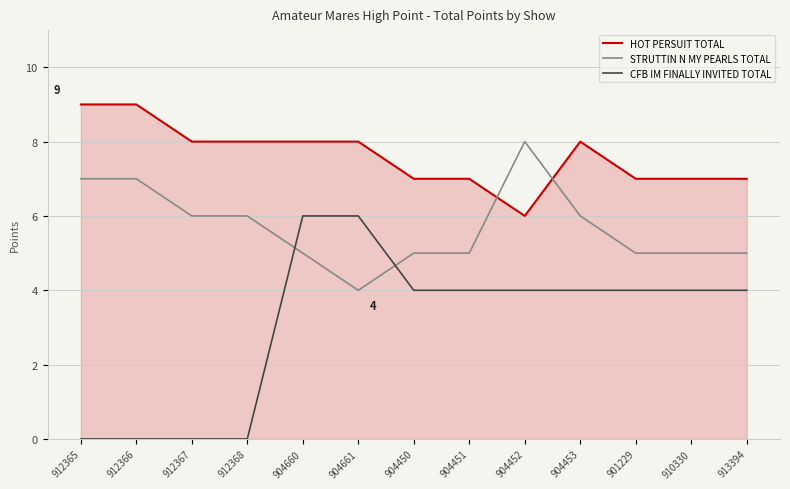

Which category has the lowest value in the HOT PERSUIT TOTAL series?

904452